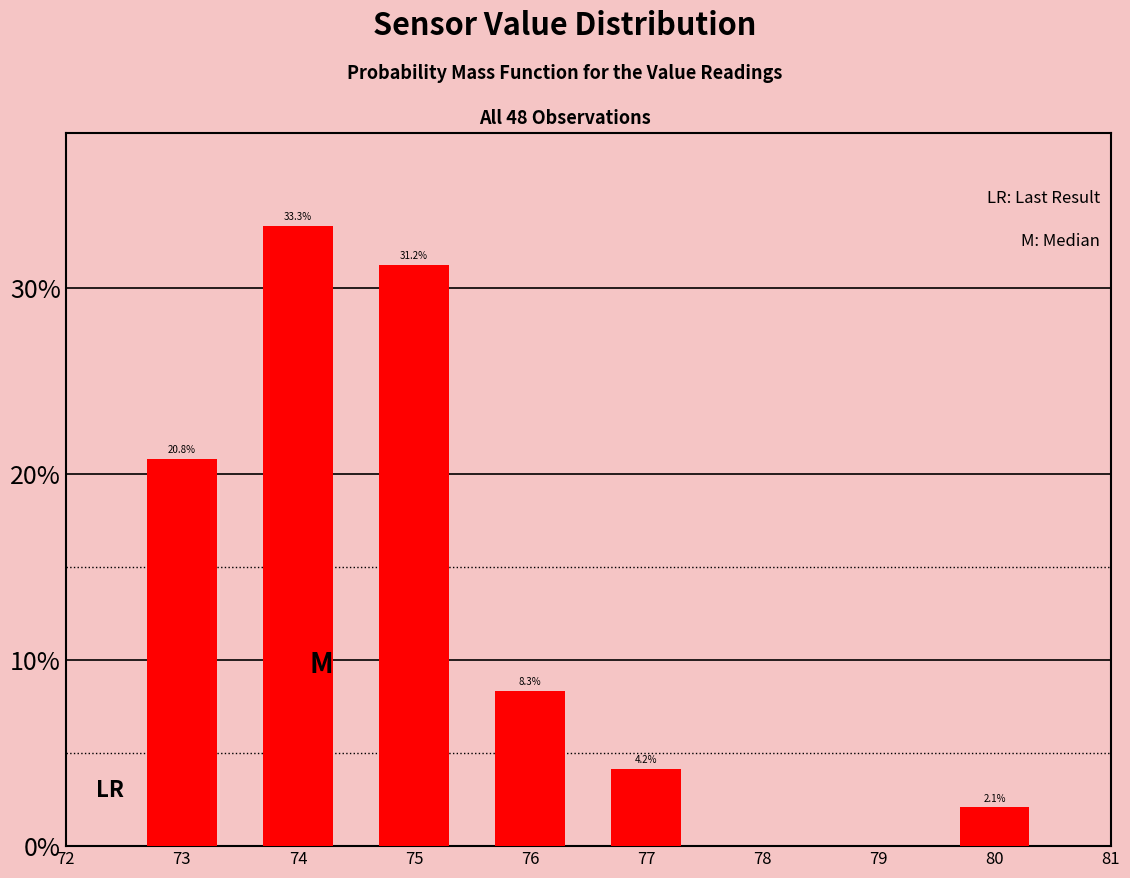

Between 76 and 80, which is larger?

76